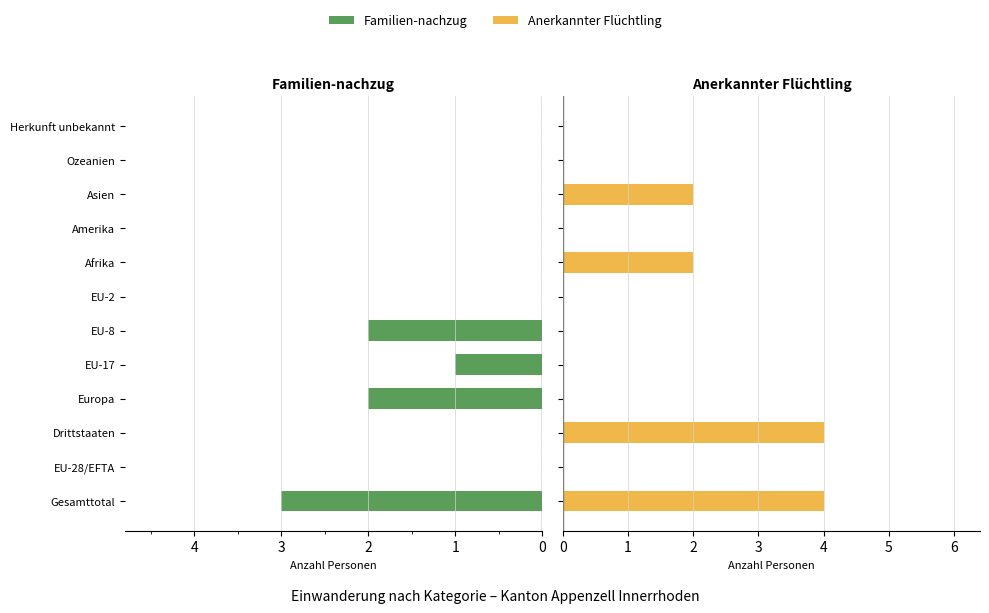

What are all the series names shown in the legend?

Familien-nachzug, Anerkannter Flüchtling